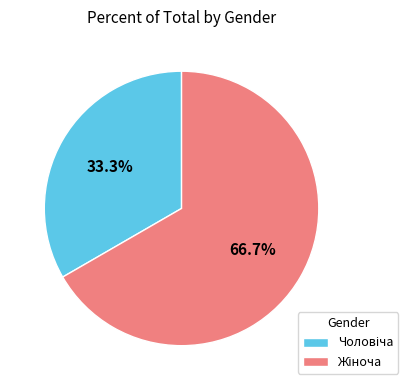

Is there any slice that represents more than half of the pie?

Yes